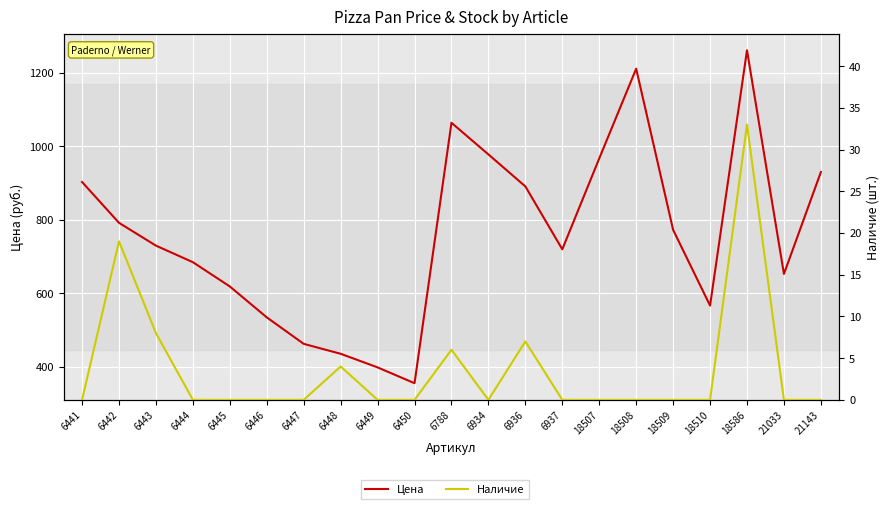

Is it true that Наличие equals 0 at 6934?

True